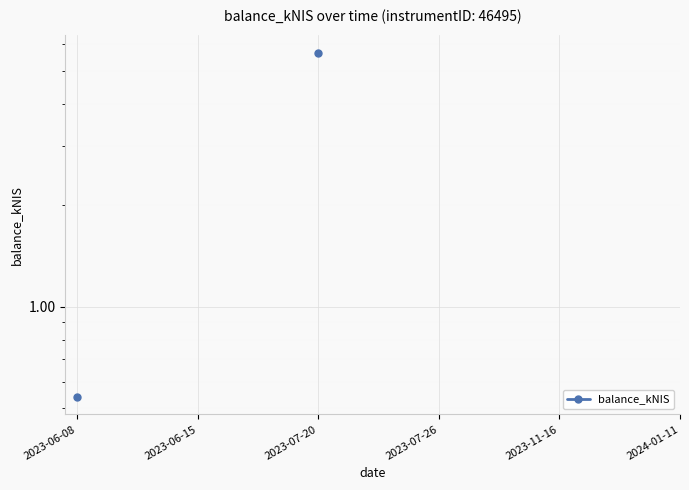

At which category does the chart reach its minimum across all series?

2023-06-08